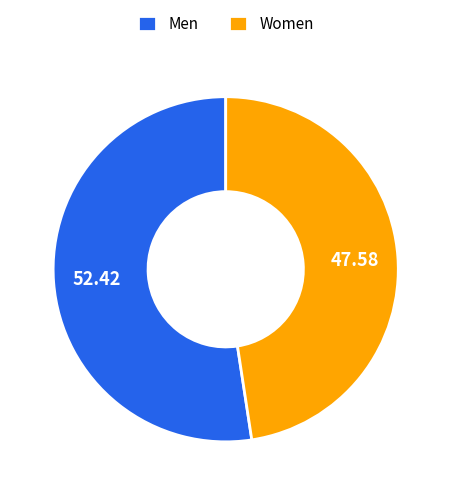

The Women slice represents 38% of the pie. True or false?

False